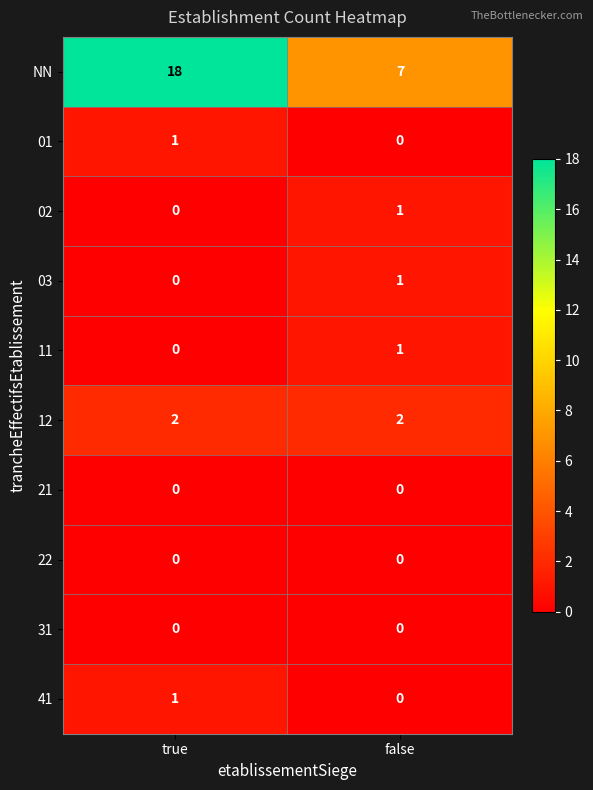

The 01 series shows 0 at true. True or false?

False